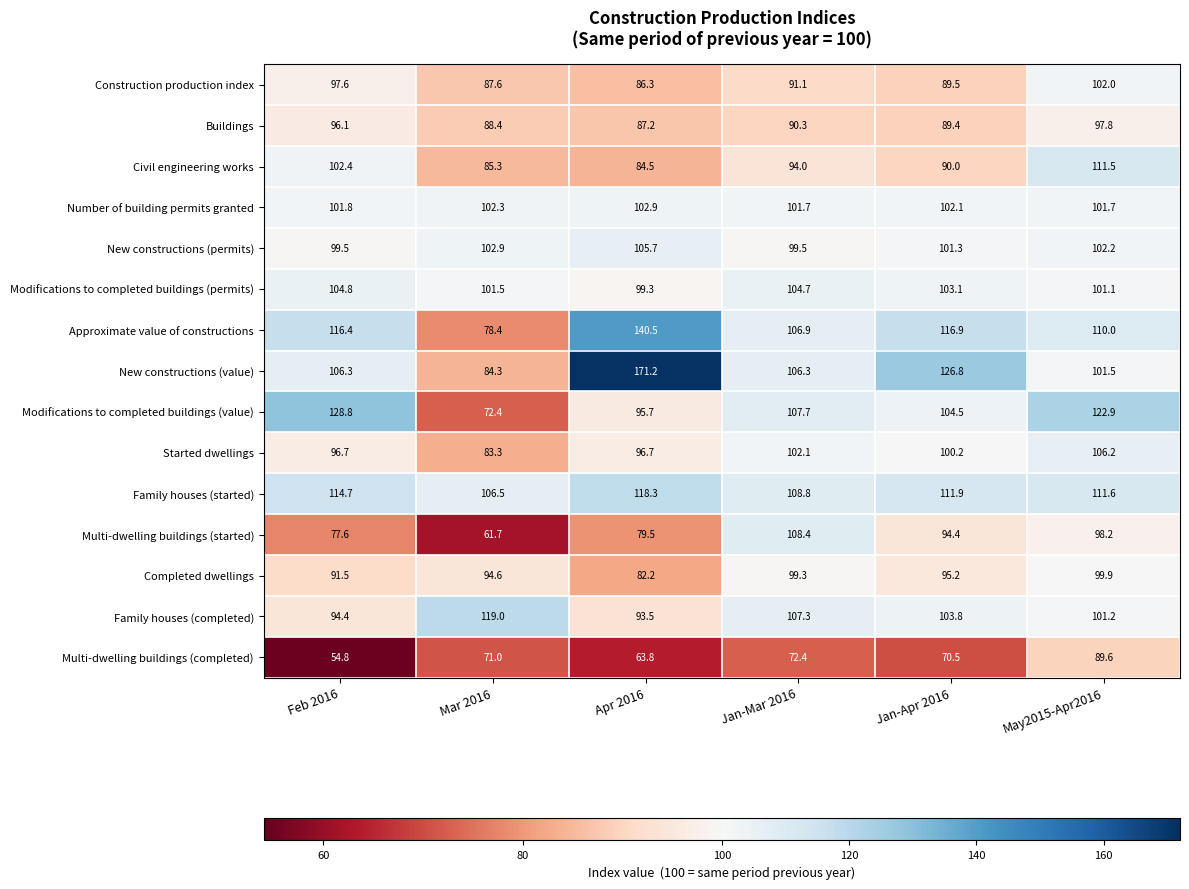

What is the sum of the Modifications to completed buildings (permits) values at Apr 2016 and Jan-Apr 2016?

202.4